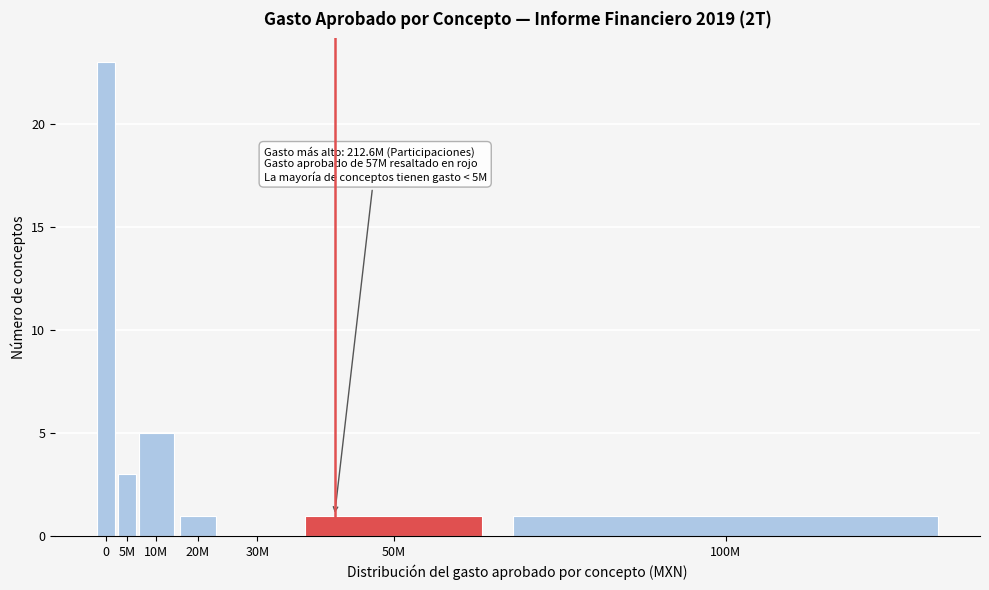

Reading left to right, list all the values displayed in this chart.

0=23	5M=3	10M=5	20M=1	30M=0	50M=1	100M=1